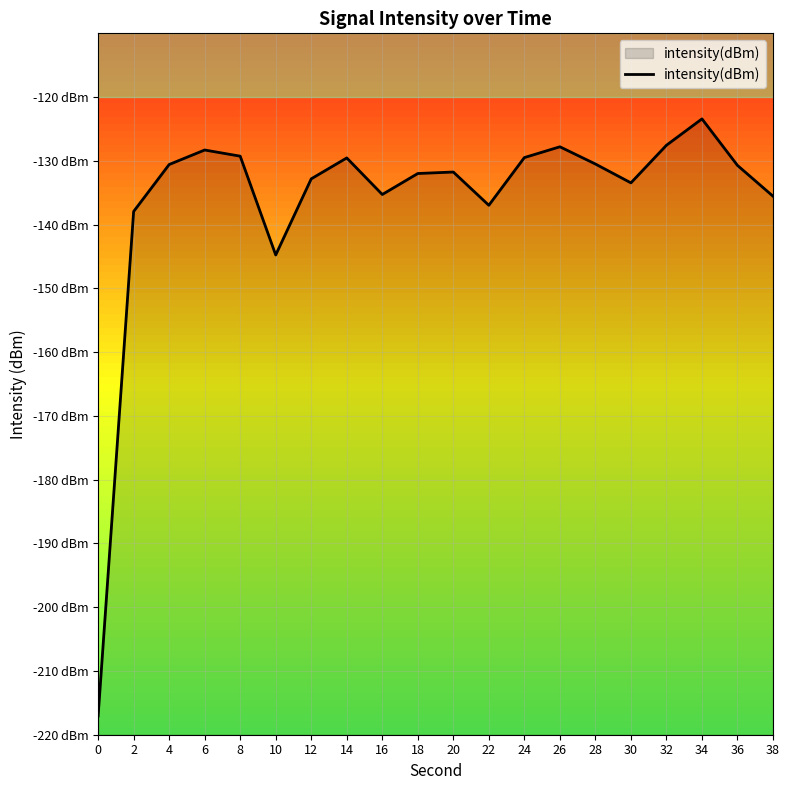

Which label corresponds to the largest value in the chart?

34